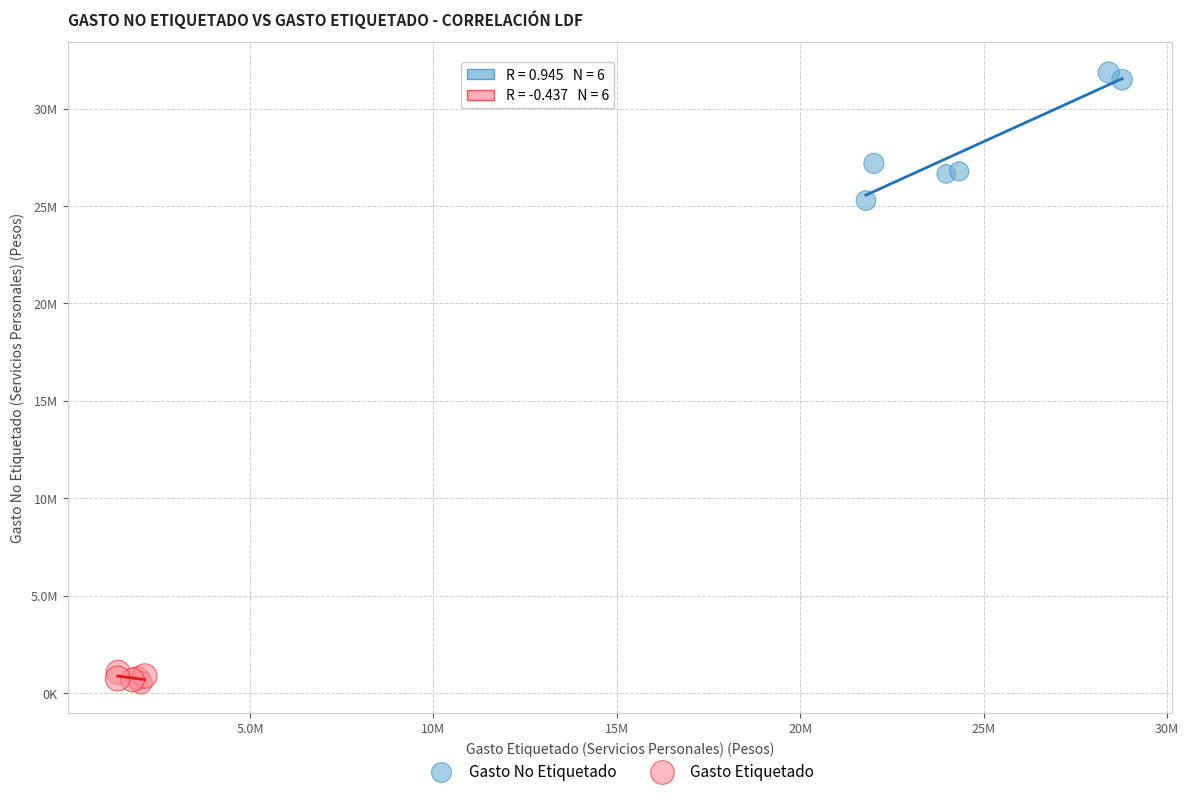

Which series has the widest spread of Y values?

Gasto No Etiquetado